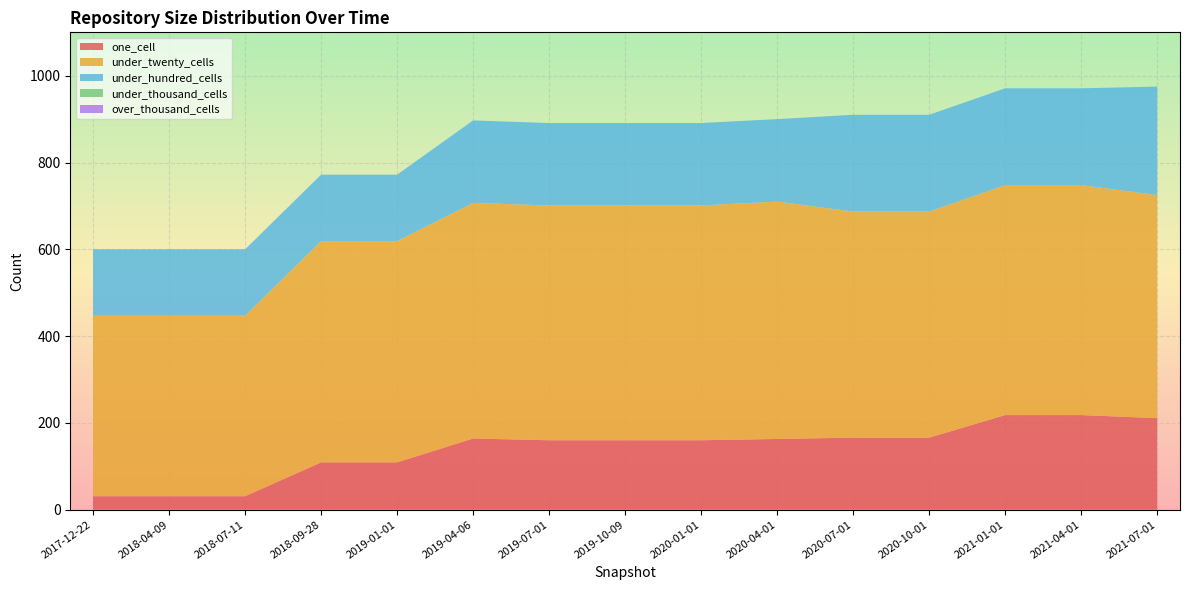

Reading left to right, list all the values displayed in this chart.

one_cell: 31	31	31	109	109	164	160	160	160	163	166	166	218	218	211
under_twenty_cells: 416	416	416	510	510	543	541	541	541	547	521	521	530	530	514
under_hundred_cells: 153	153	153	153	153	190	190	190	190	190	223	223	223	223	250
under_thousand_cells: 0	0	0	0	0	0	0	0	0	0	0	0	0	0	0
over_thousand_cells: 0	0	0	0	0	0	0	0	0	0	0	0	0	0	0